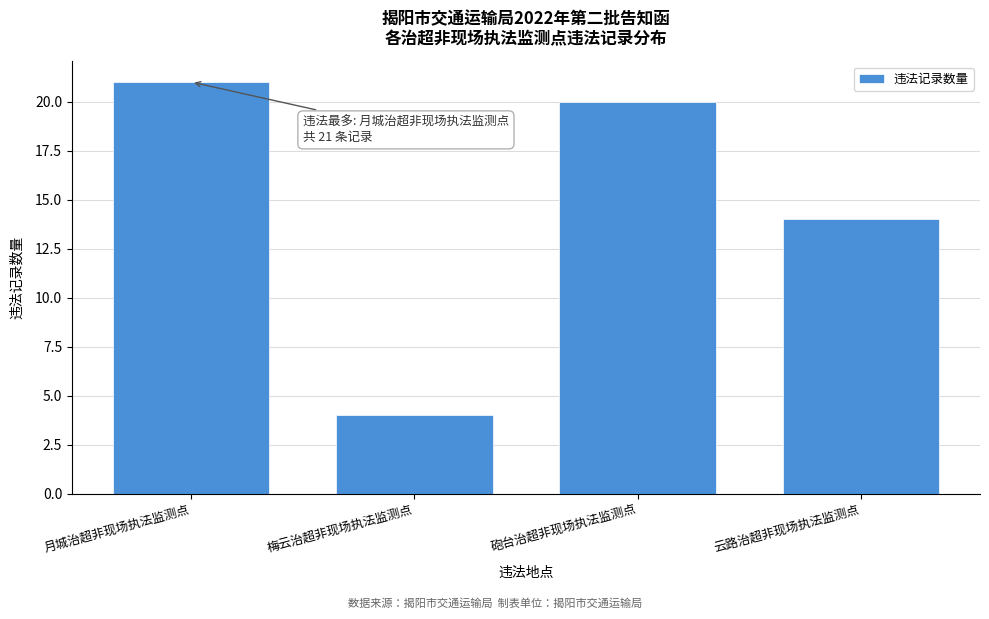

Reading left to right, what are all the values shown in this chart?

21	4	20	14